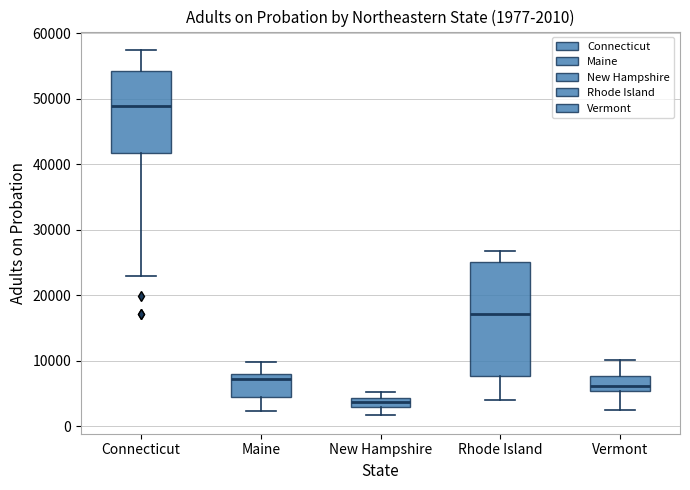

Comparing the boxes themselves (not the whiskers), which one is the tallest?

Rhode Island